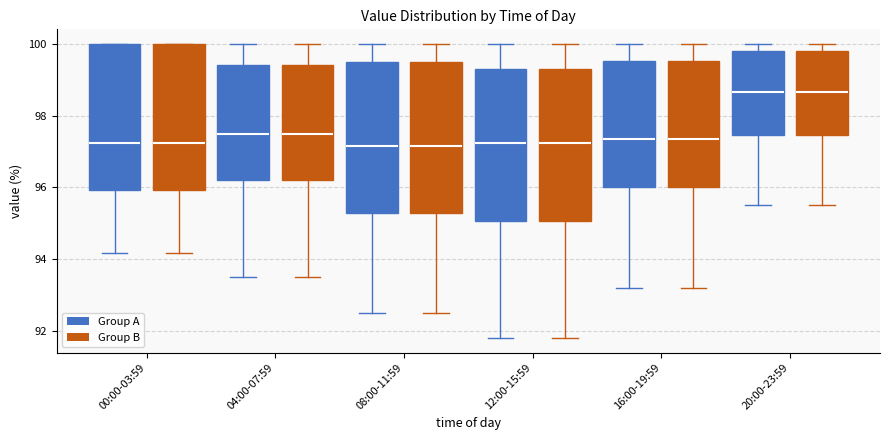

Reading left to right, read every box against the y-axis: the position of its median line, the range the box covers, and the ends of its whiskers. The values are not printed on the chart, so give them approximately, as read against the axis.

00:00-03:59 (Group A): median 97.2, box 96.0 to 100.0, whiskers 94.2 to 100.0
00:00-03:59 (Group B): median 97.2, box 96.0 to 100.0, whiskers 94.2 to 100.0
04:00-07:59 (Group A): median 97.6, box 96.2 to 99.4, whiskers 93.6 to 100.0
04:00-07:59 (Group B): median 97.6, box 96.2 to 99.4, whiskers 93.6 to 100.0
08:00-11:59 (Group A): median 97.2, box 95.2 to 99.6, whiskers 92.6 to 100.0
08:00-11:59 (Group B): median 97.2, box 95.2 to 99.6, whiskers 92.6 to 100.0
12:00-15:59 (Group A): median 97.2, box 95.0 to 99.4, whiskers 91.8 to 100.0
12:00-15:59 (Group B): median 97.2, box 95.0 to 99.4, whiskers 91.8 to 100.0
16:00-19:59 (Group A): median 97.4, box 96.0 to 99.6, whiskers 93.2 to 100.0
16:00-19:59 (Group B): median 97.4, box 96.0 to 99.6, whiskers 93.2 to 100.0
20:00-23:59 (Group A): median 98.6, box 97.4 to 99.8, whiskers 95.6 to 100.0
20:00-23:59 (Group B): median 98.6, box 97.4 to 99.8, whiskers 95.6 to 100.0